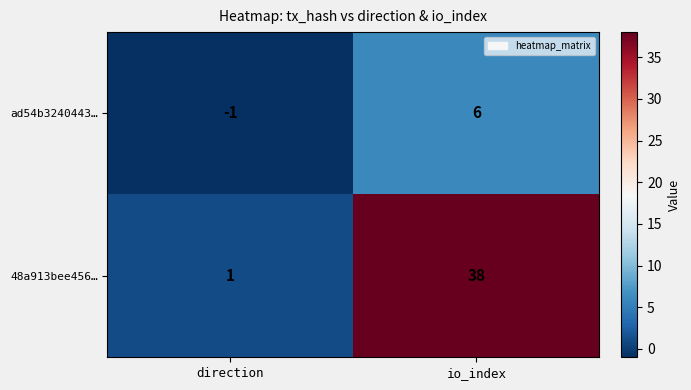

Reading left to right, list all the values displayed in this chart.

ad54b3240443…: -1	6
48a913bee456…: 1	38